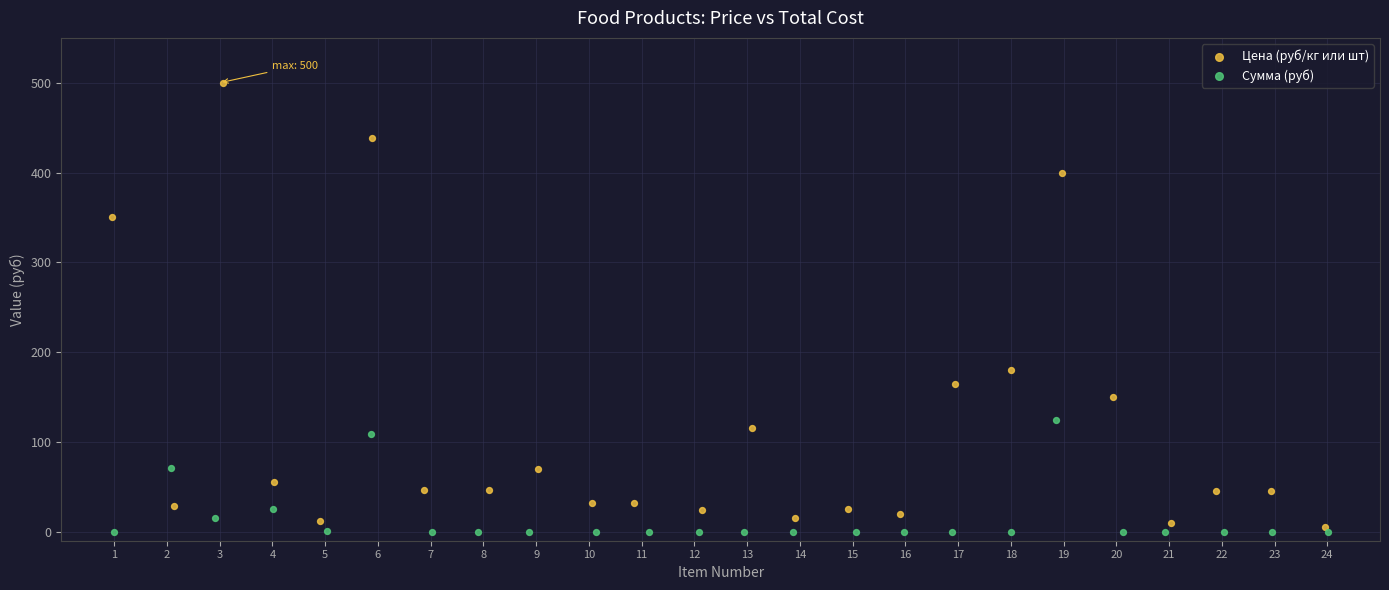

Which series has the largest Y range (max minus min)?

Цена (руб/кг или шт)